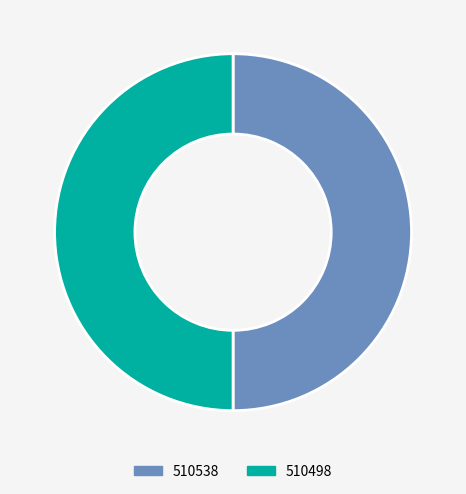

Is the sum of 510498 and 510538 greater than half?

Yes